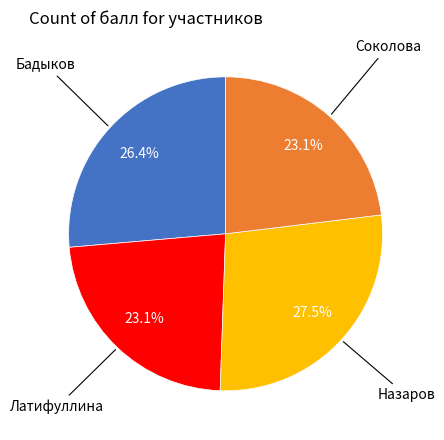

Does any single category account for the majority?

No